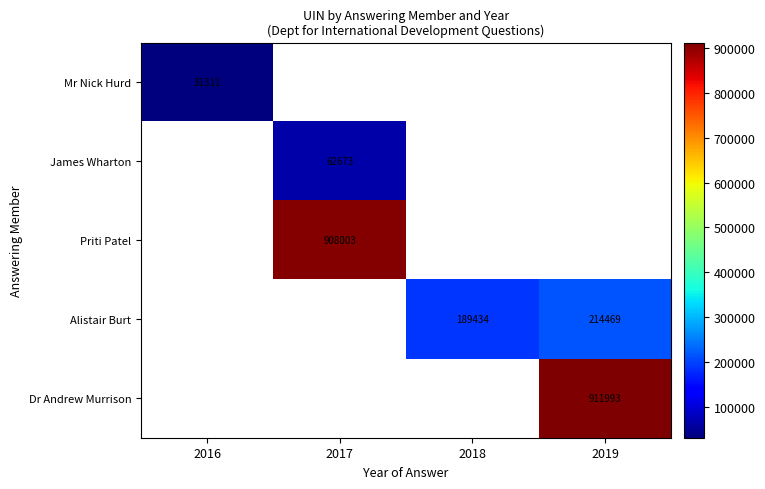

How many categories are shown in the chart?

4